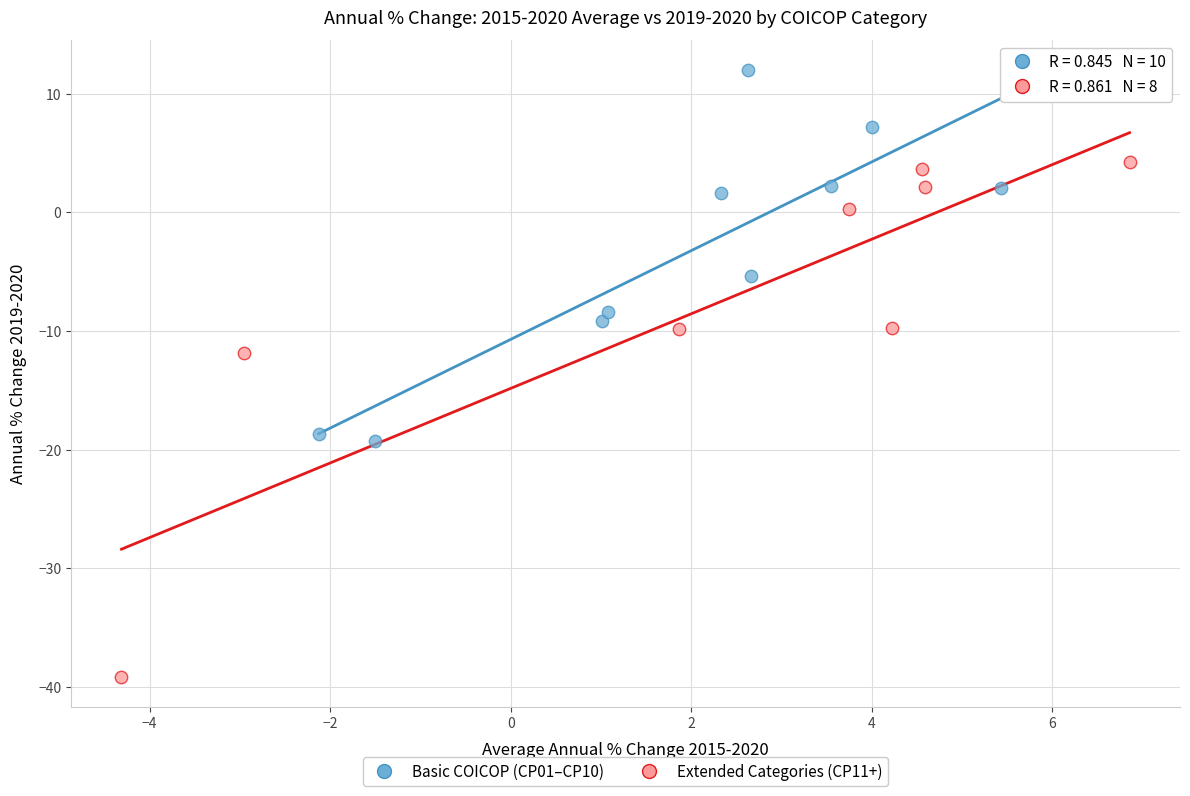

Which series reaches the minimum Y coordinate?

Extended Categories (CP11+)